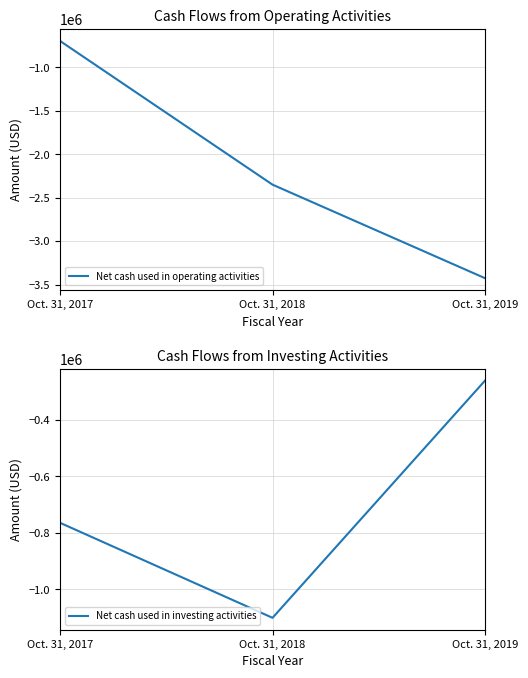

What is the difference between the highest and lowest values at Oct. 31, 2019?

3165627